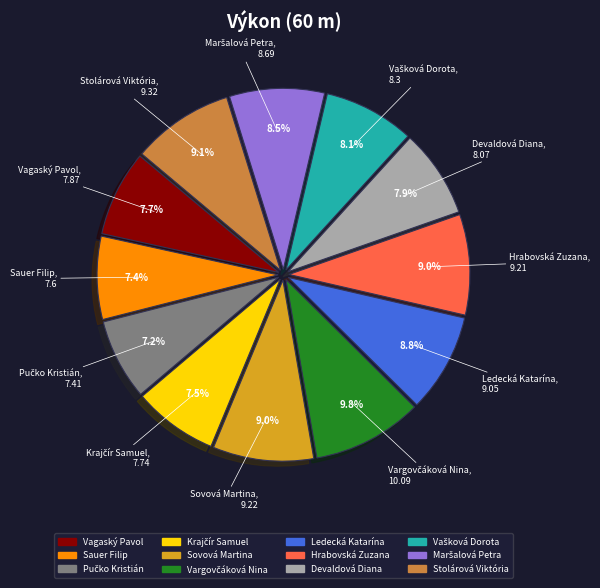

Is there any slice that represents more than half of the pie?

No